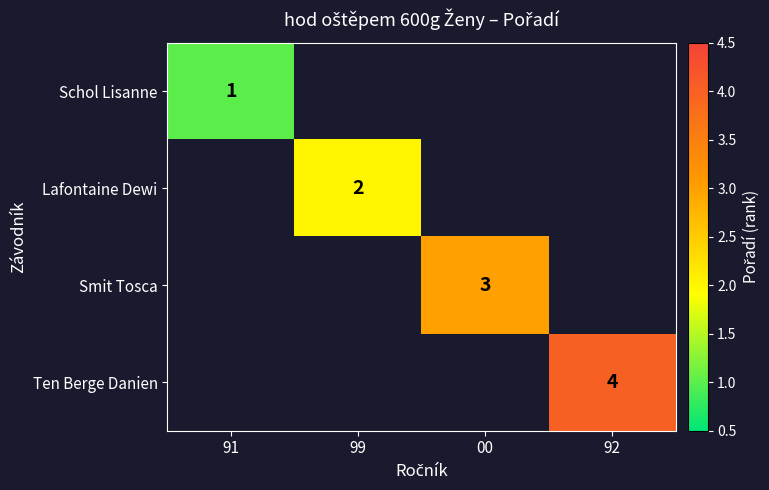

Is it true that Lafontaine Dewi equals 3 at 99?

False